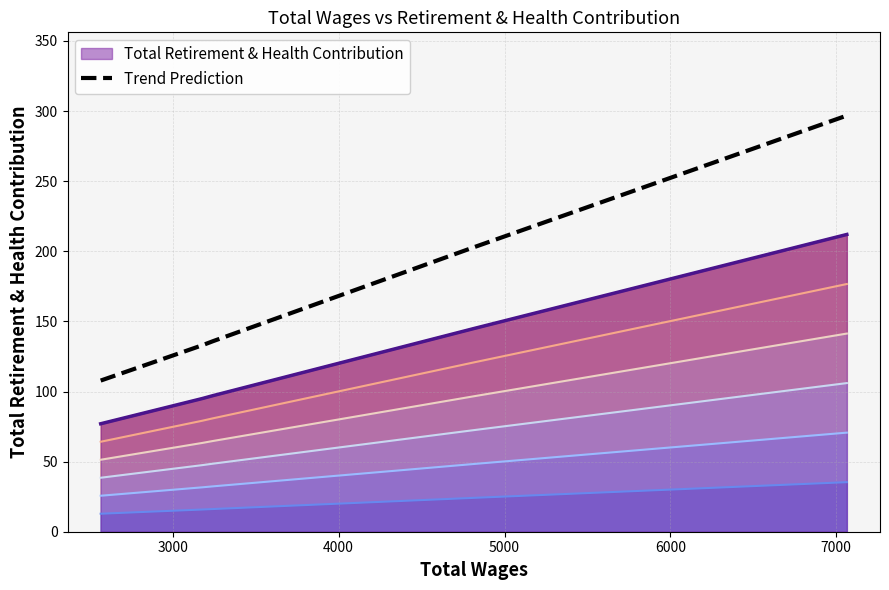

What is the value of the 2nd point from the left?

133.0